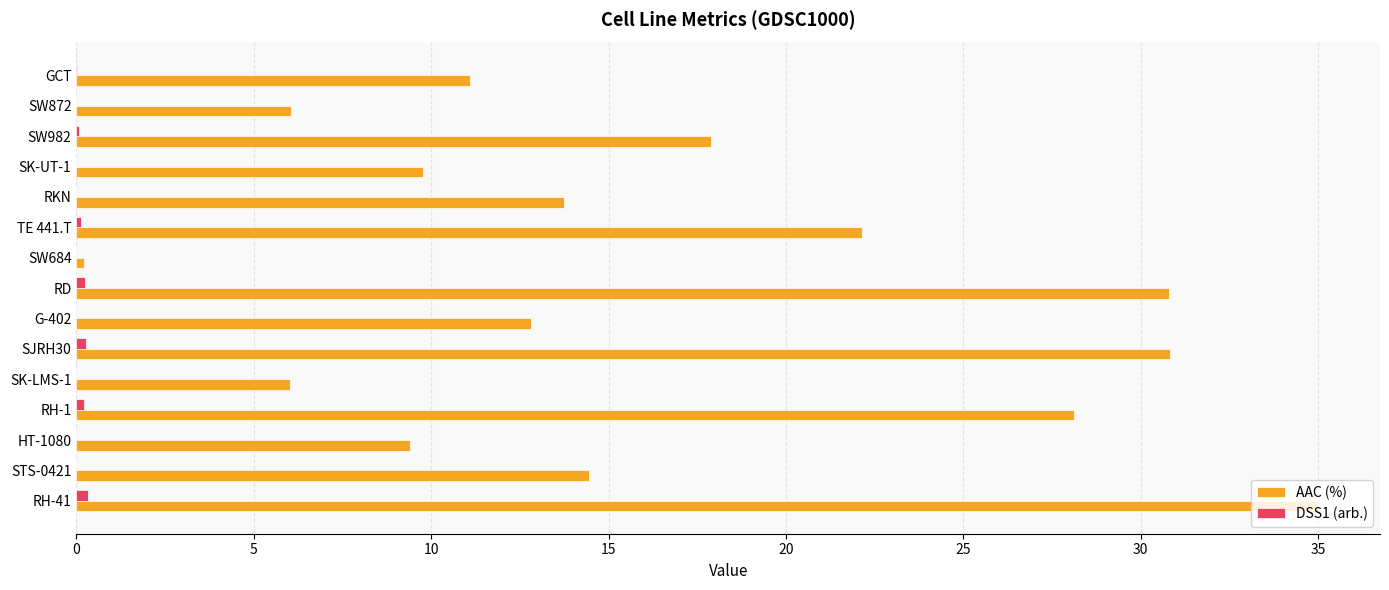

How many series are shown in this chart?

2